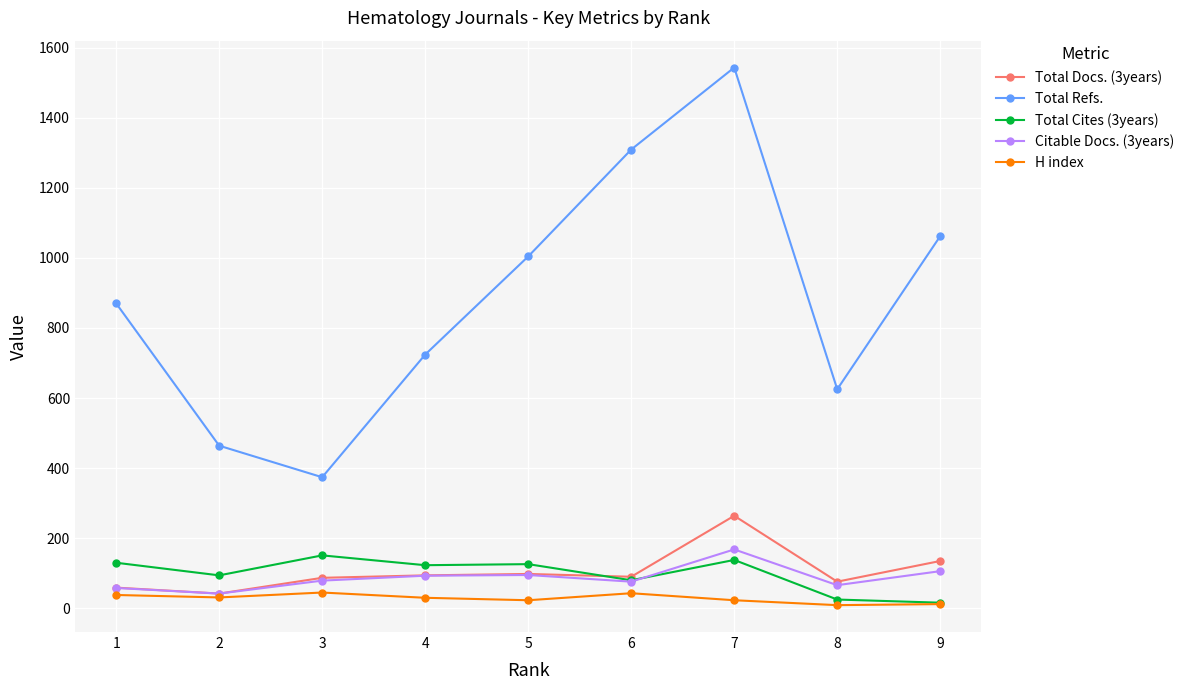

Which series has the widest spread of values?

Total Refs.